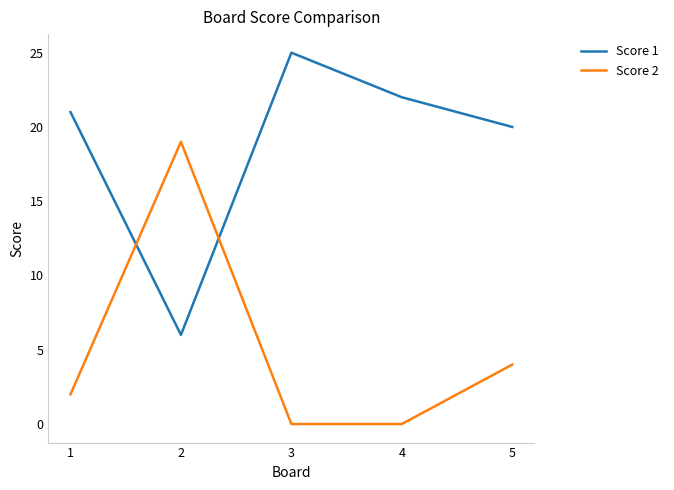

The value of Score 1 at 2 is 6. True or false?

True